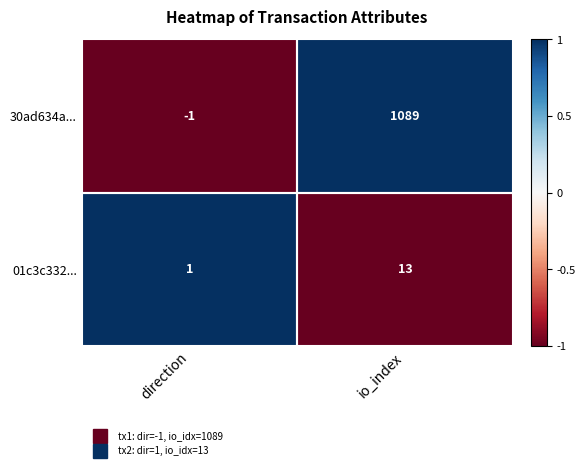

The 01c3c332... series shows 0 at direction. True or false?

False